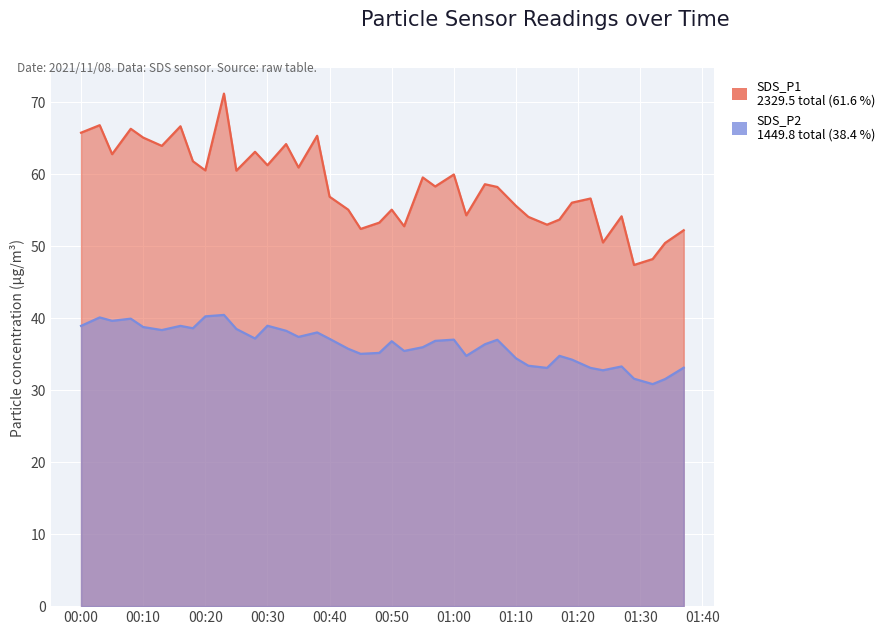

What is the difference between the second highest and minimum values in the SDS_P2 series?

9.4